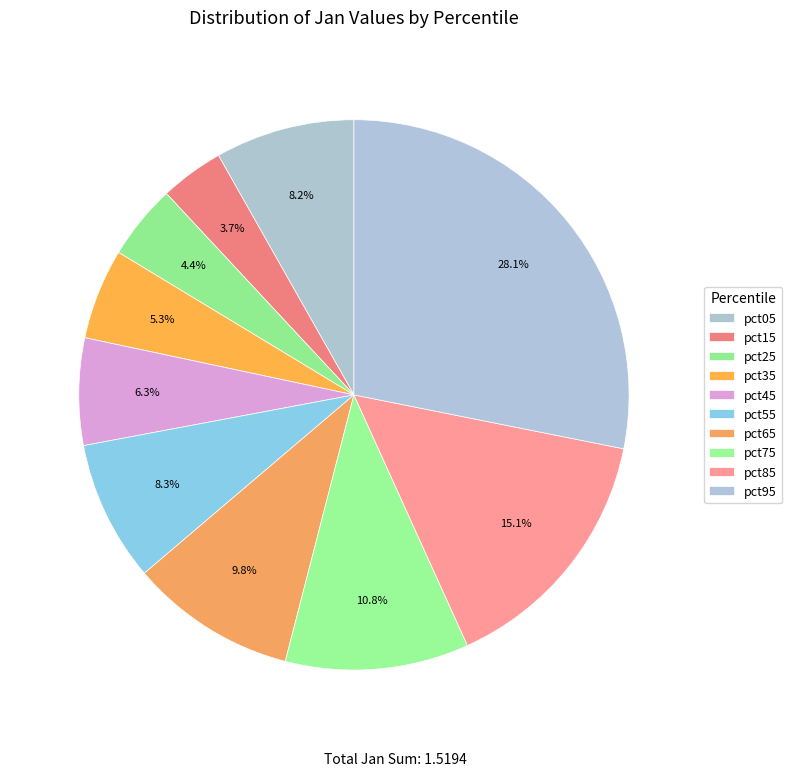

What percentage is the pct65 slice, to the nearest percent?

10%